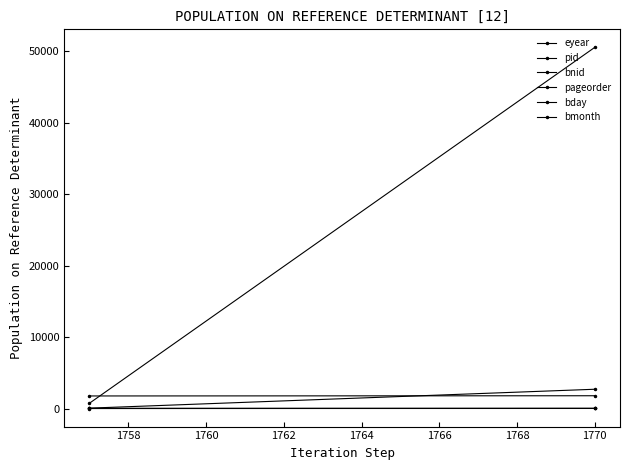

How many pid values are between 54 and 2699?

2